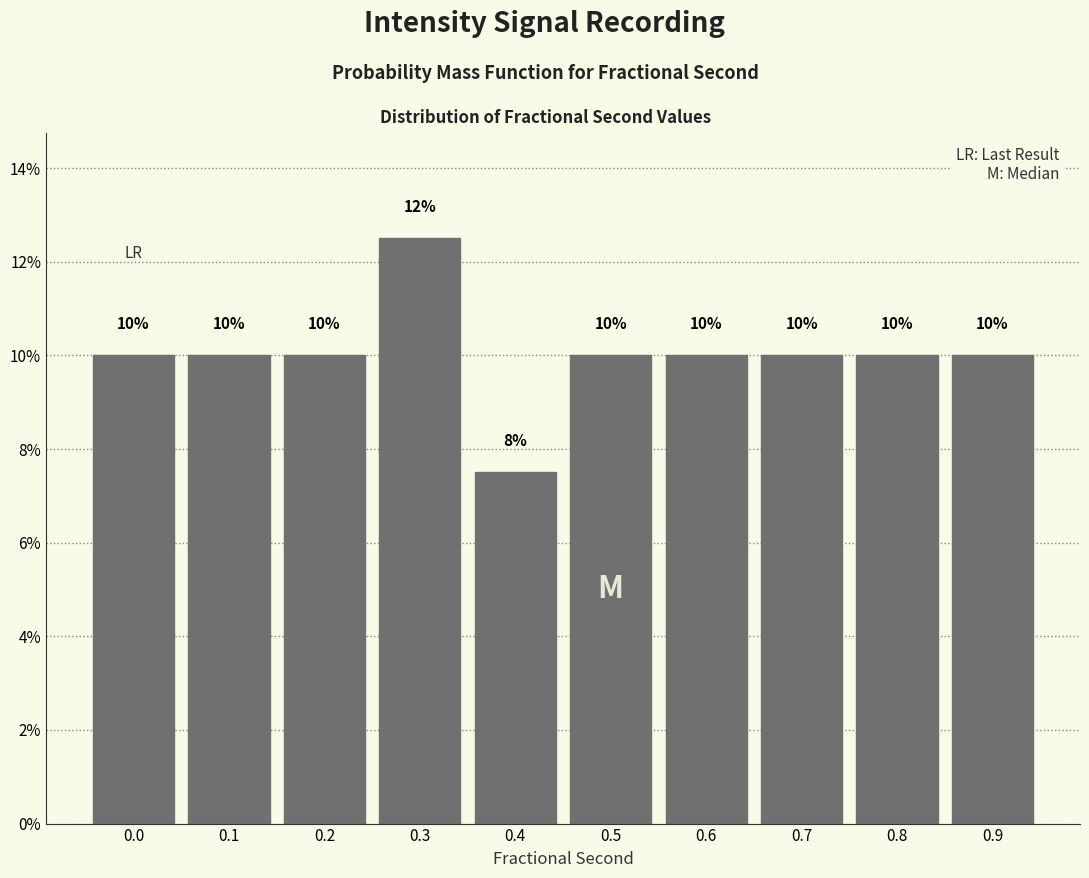

Is it true that the value at 0.6 is 2.5?

False